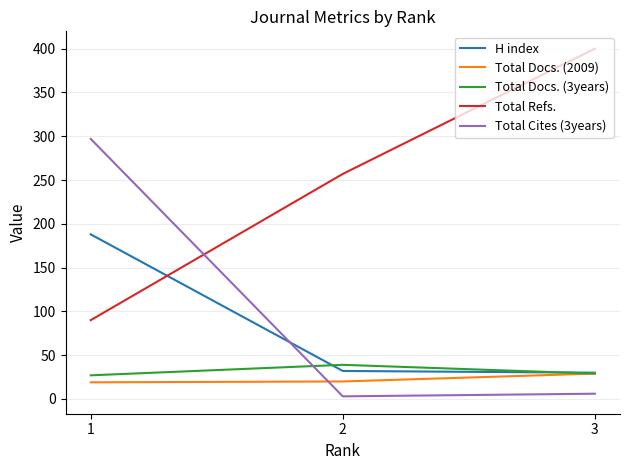

What are all the series names shown in the legend?

H index, Total Docs. (2009), Total Docs. (3years), Total Refs., Total Cites (3years)